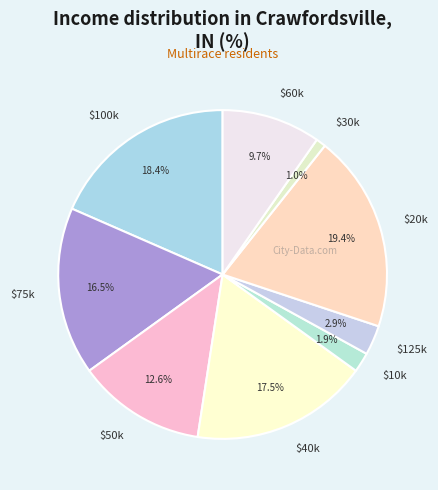

Rank the categories by value from lowest to highest.

$30k, $10k, $125k, $60k, $50k, $75k, $40k, $100k, $20k